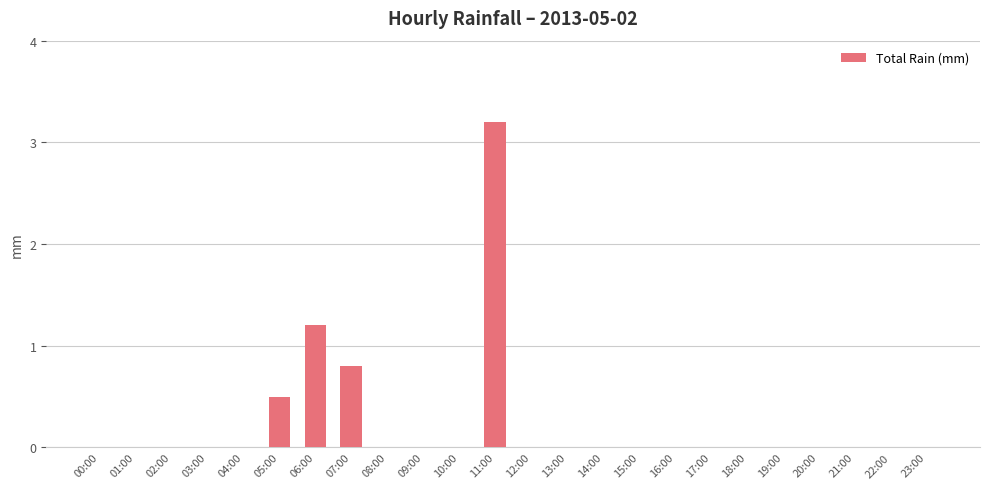

How many series are shown in this chart?

1